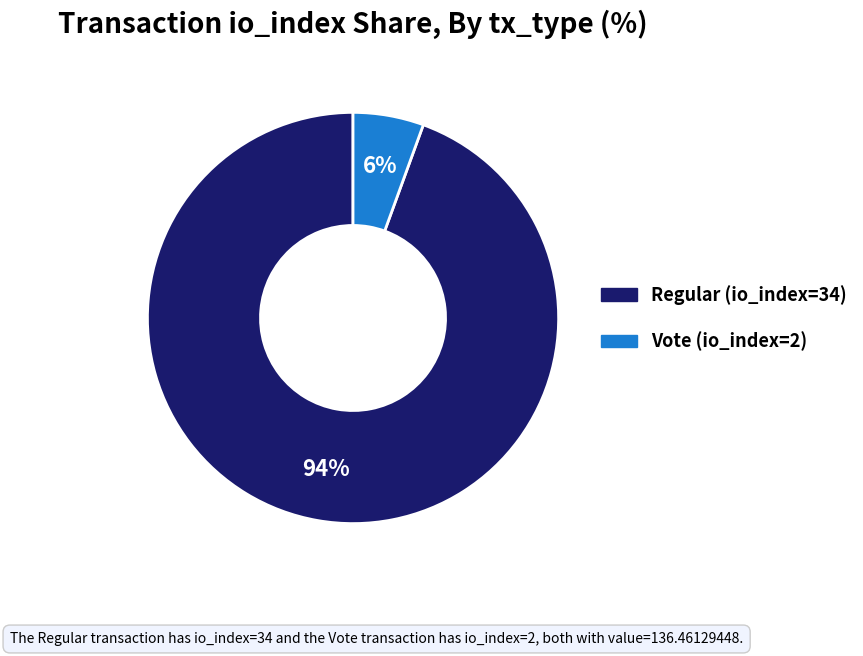

Does Regular (io_index=34) represent more than half of the total?

Yes